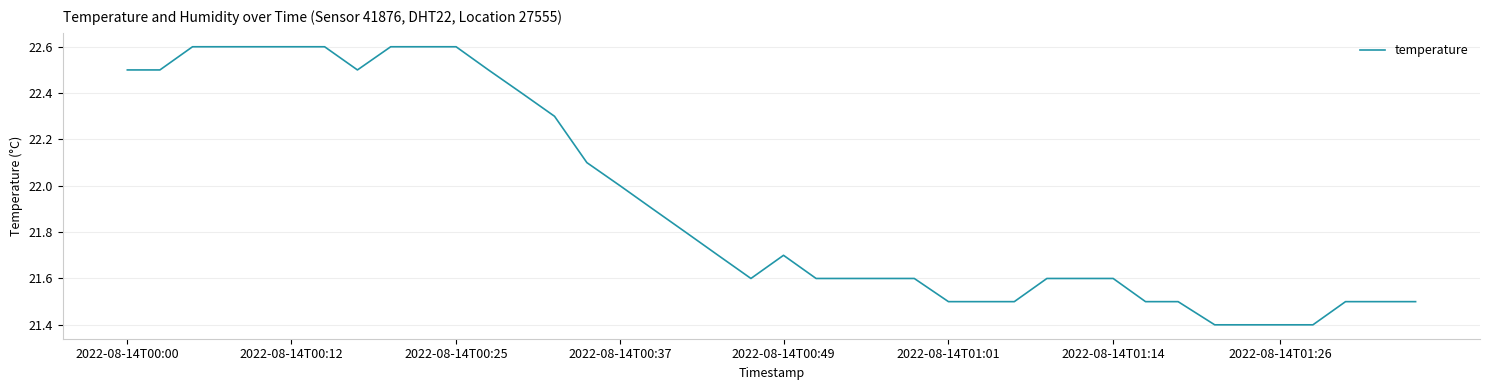

What is the smallest value displayed?

21.4